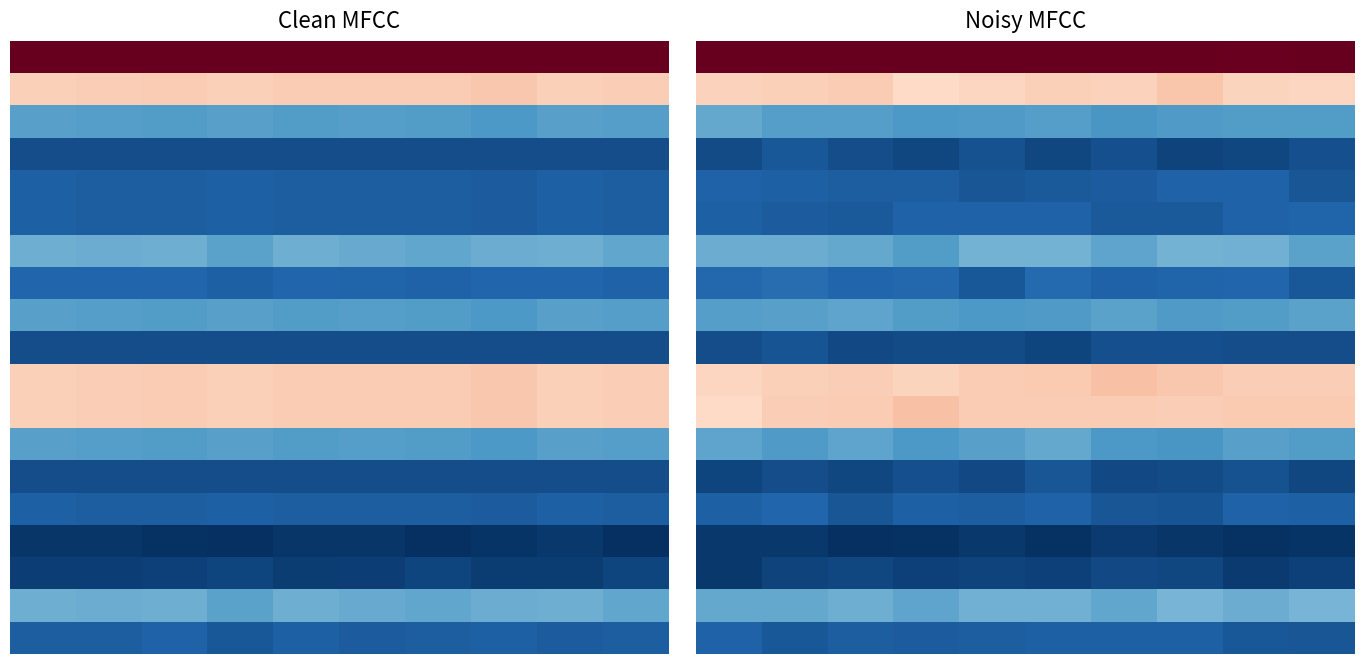

What is the maximum value shown in the chart?

50.8